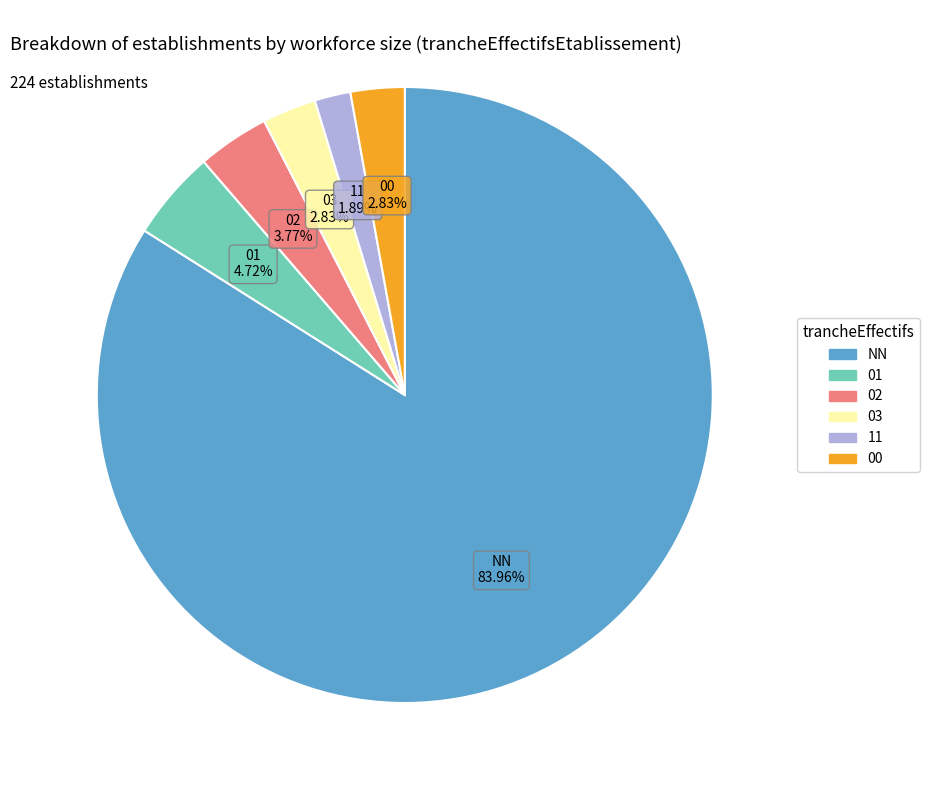

Is the sum of 03 and 11 greater than half?

No